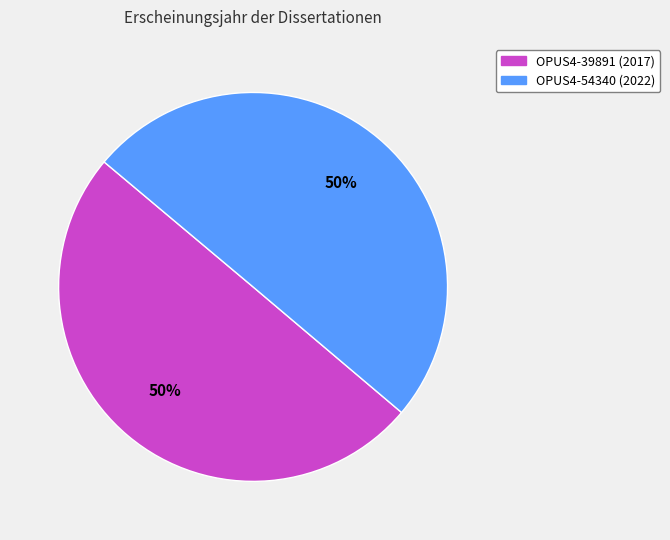

Combined, do OPUS4-39891 and OPUS4-54340 account for over 50%?

Yes